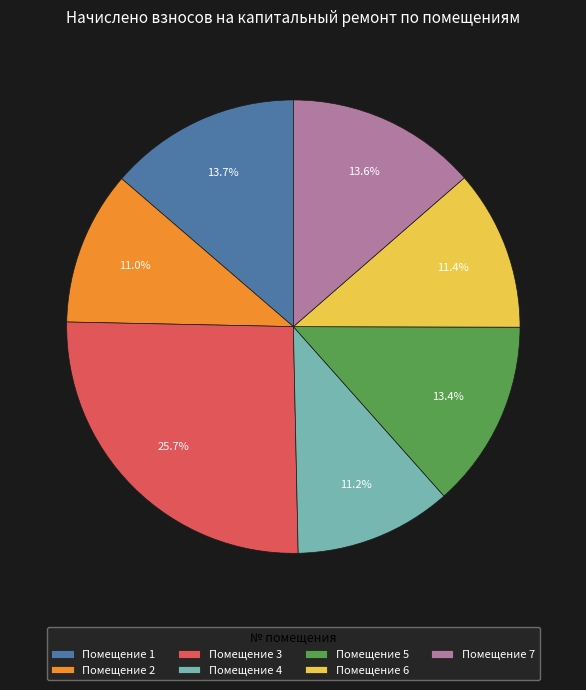

Is there any slice that represents more than half of the pie?

No